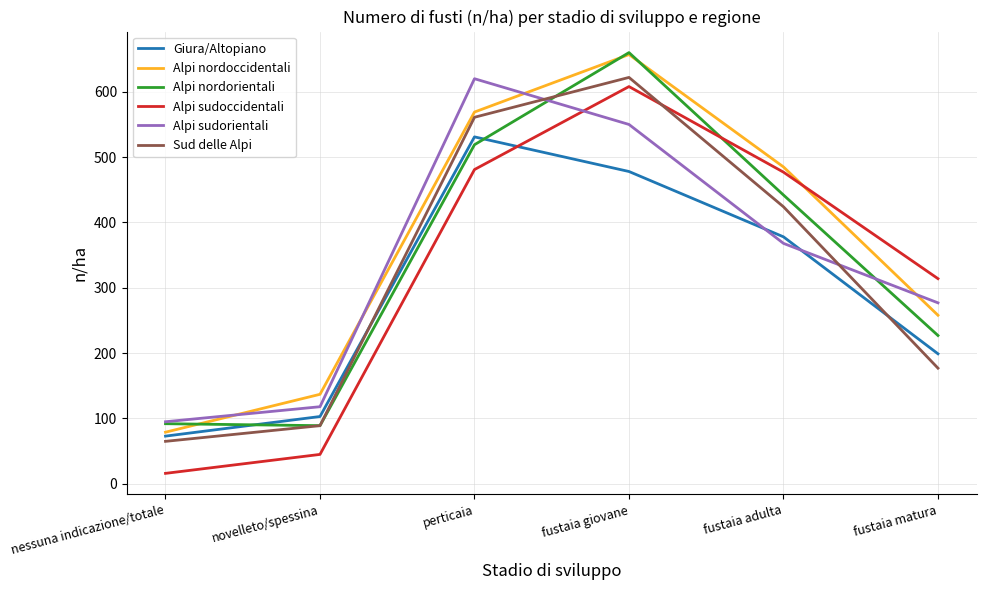

At how many categories does at least one series exceed 208?

4